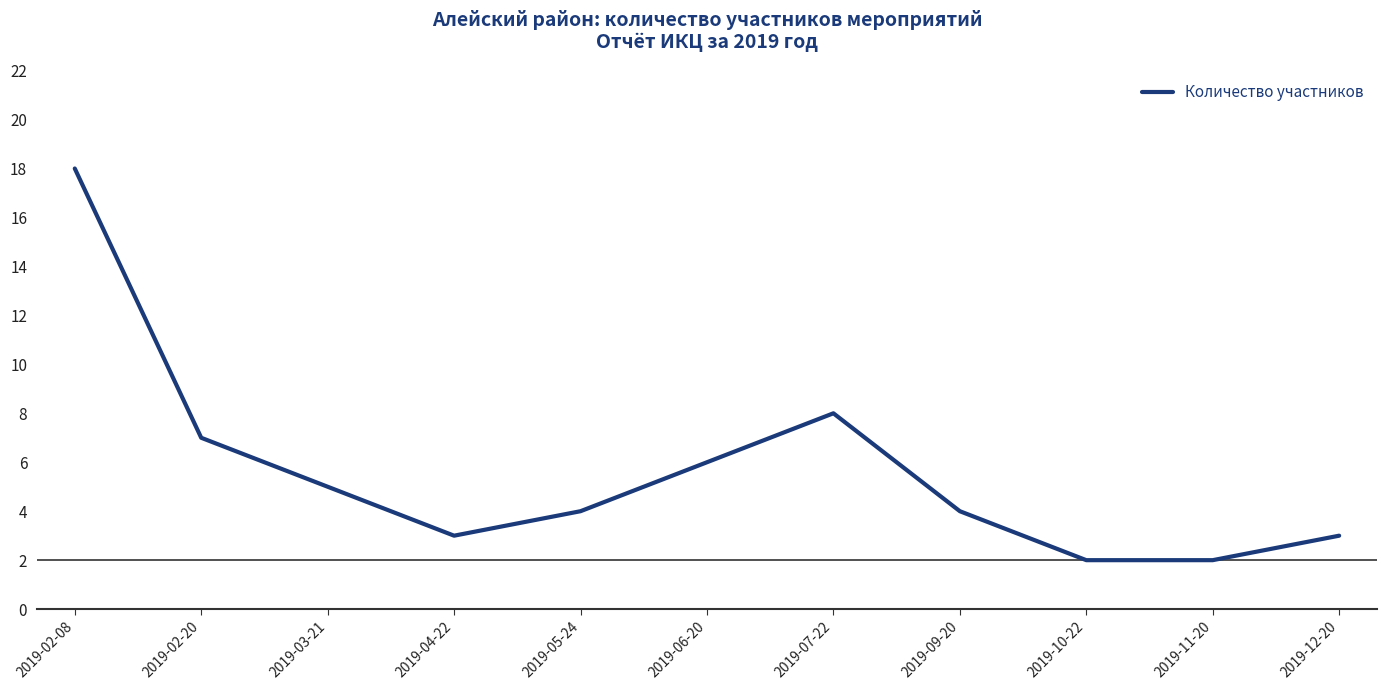

What is the difference between the maximum and minimum values?

16